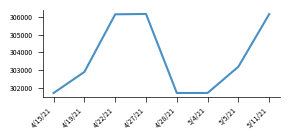

Between 4/22/21 and 4/19/21, which is larger?

4/22/21